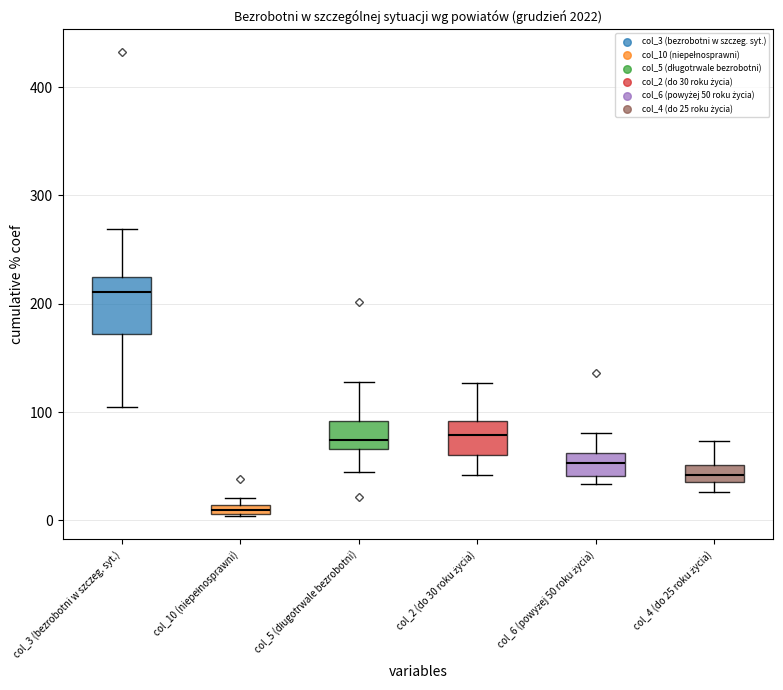

Which series has the largest Y range (max minus min)?

col_3 (bezrobotni w szczeg. syt.)